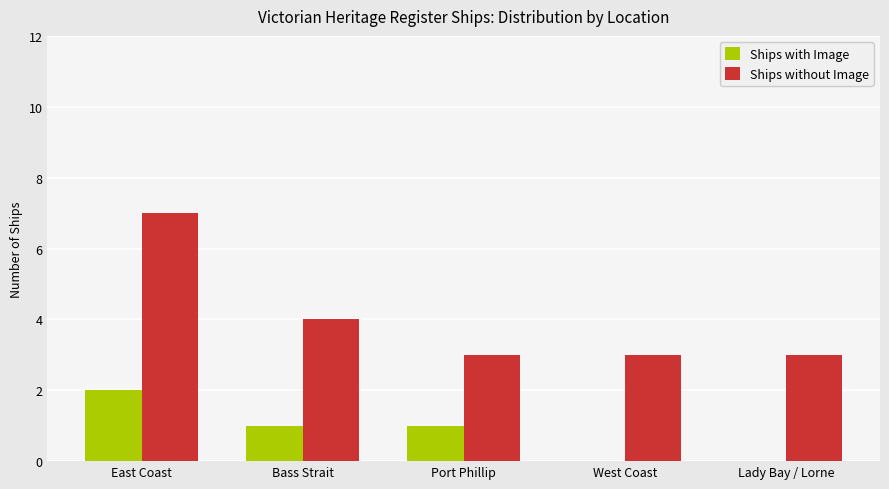

Are the bars grouped side by side (vs. stacked)?

Yes